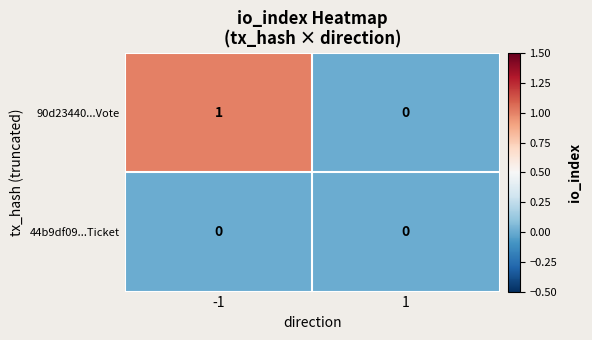

Count the number of data series in this chart.

2